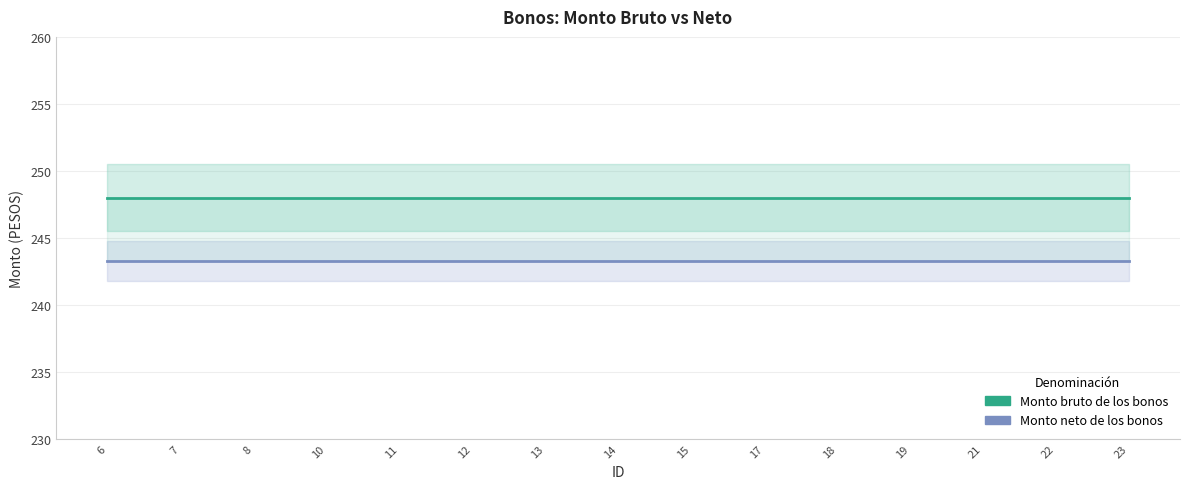

What are all the series names shown in the legend?

Monto bruto de los bonos, Monto neto de los bonos